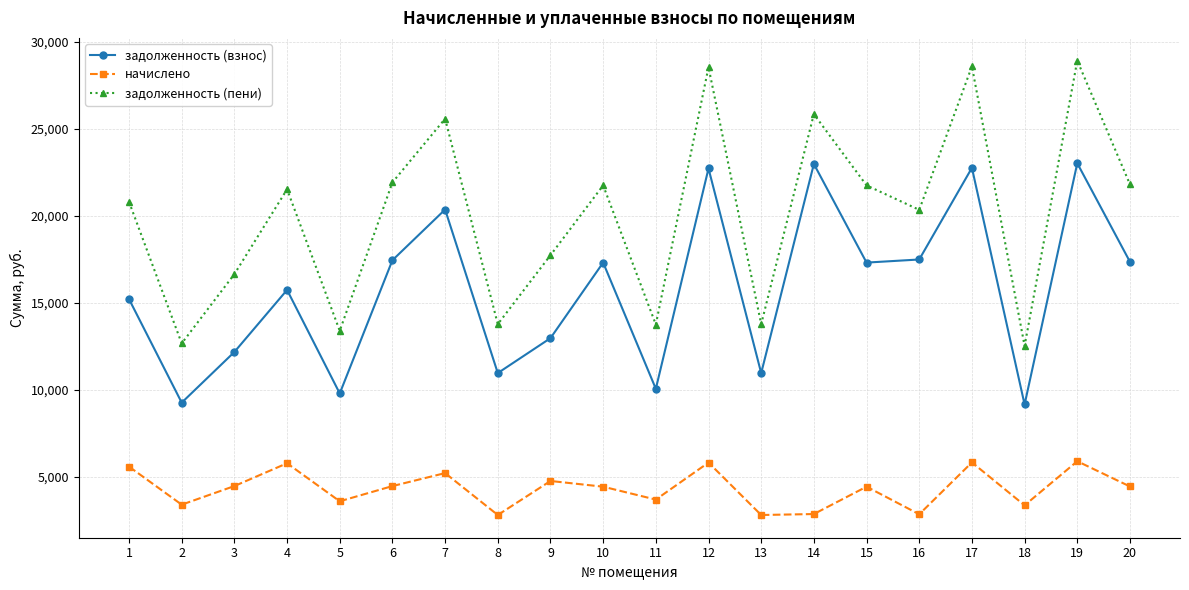

What is the greatest value displayed?

28905.6